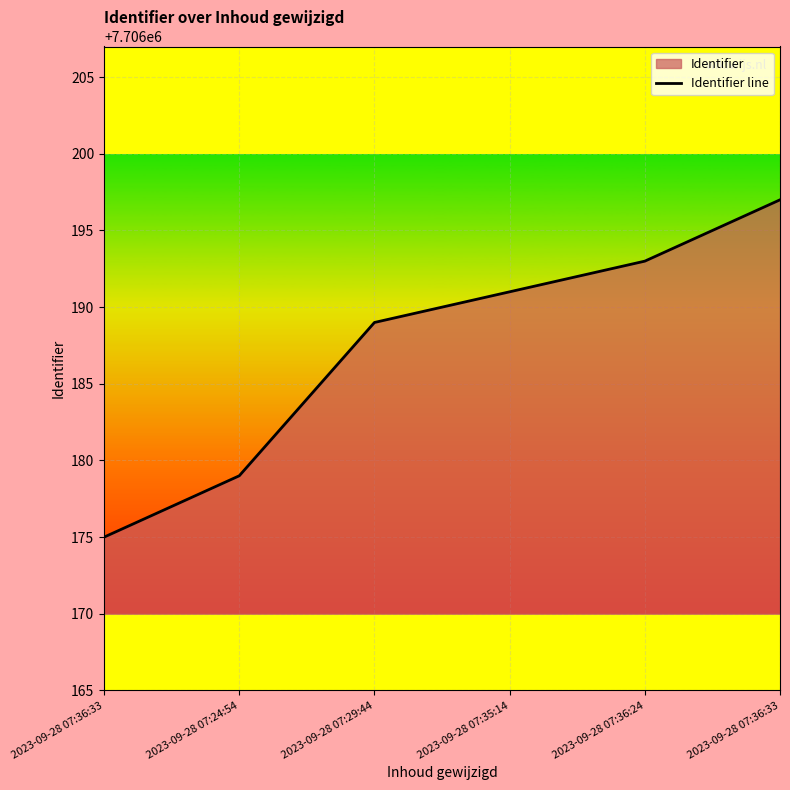

How many lines are shown in the chart?

1